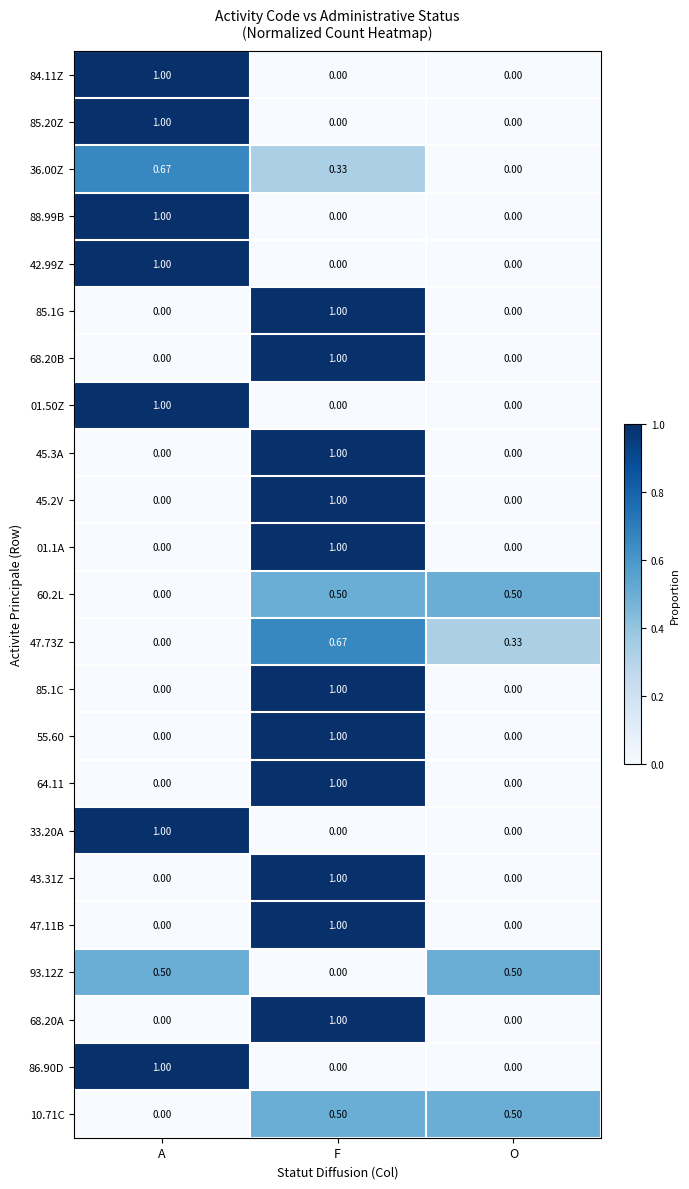

Which category has the lowest value in the 47.73Z series?

A